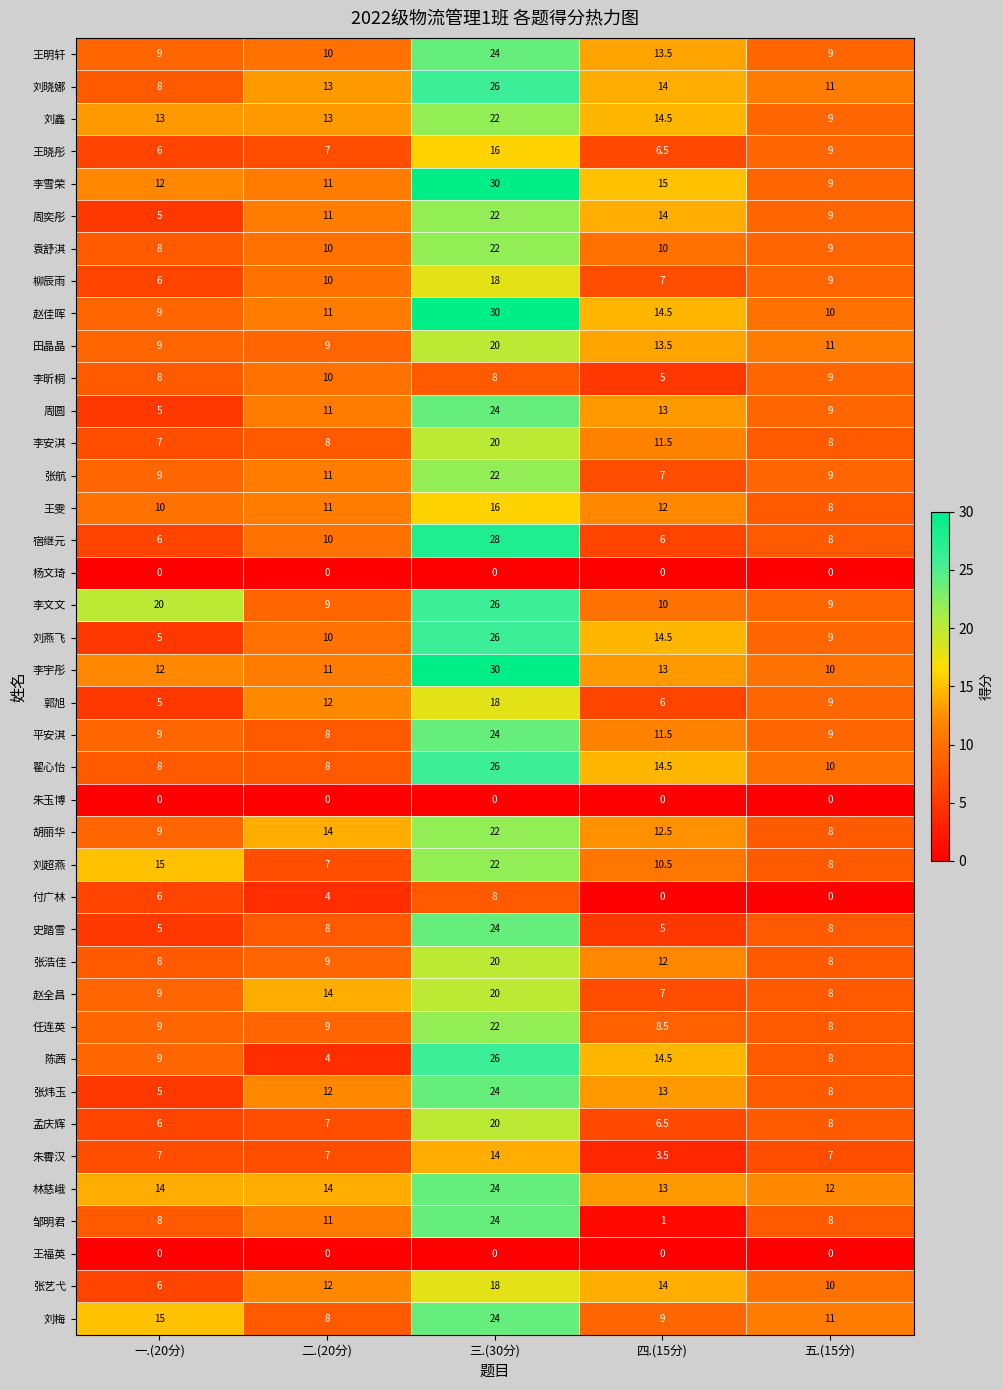

How many categories are shown in the chart?

5